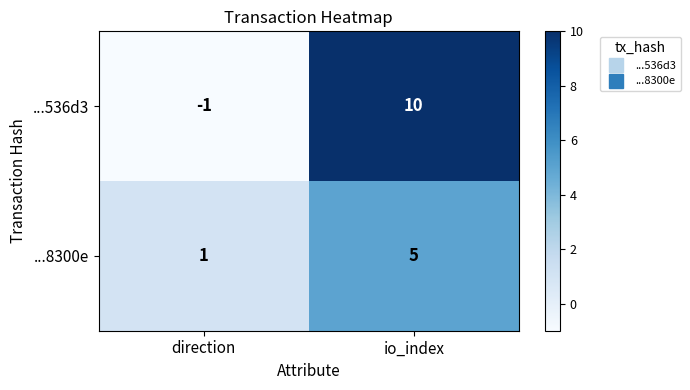

Which category has the lowest value in the ...8300e series?

direction